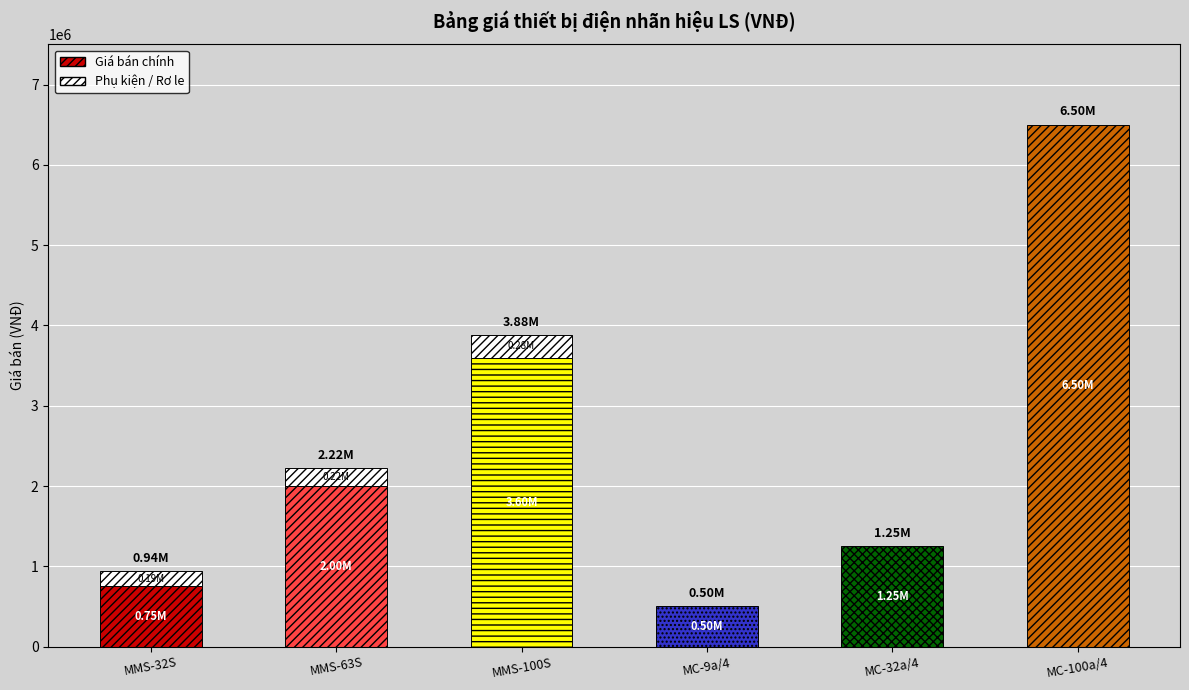

What is the difference between the maximum and minimum values in the Giá bán (VND) series?

6000000